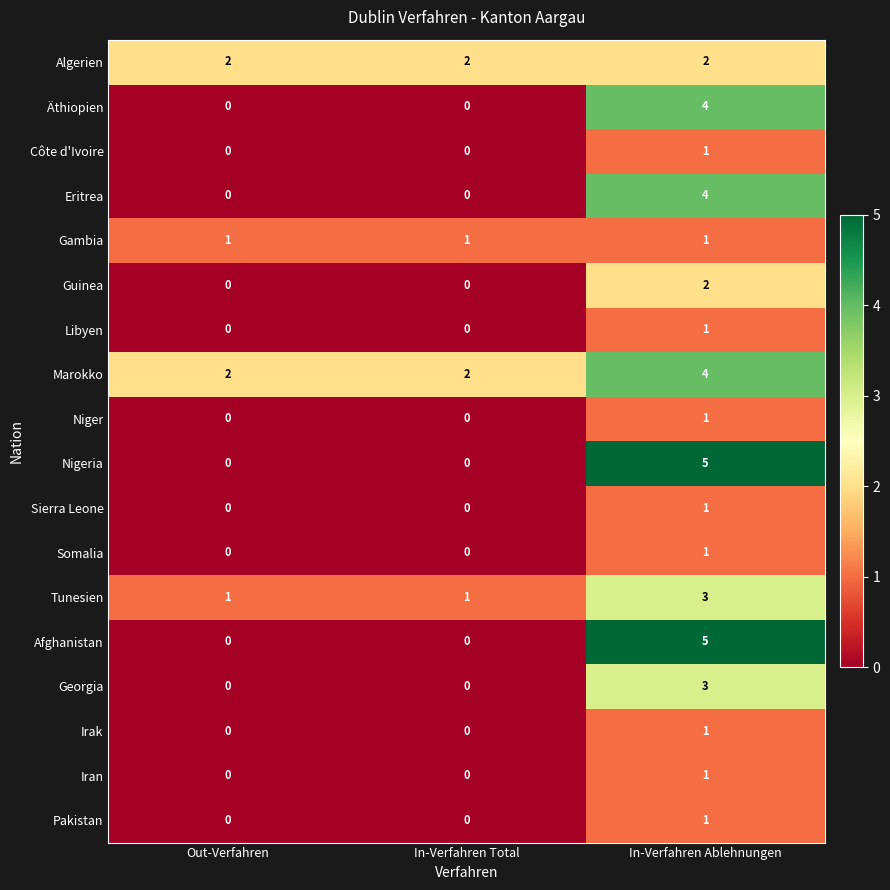

At which label does Marokko reach its peak?

In-Verfahren Ablehnungen